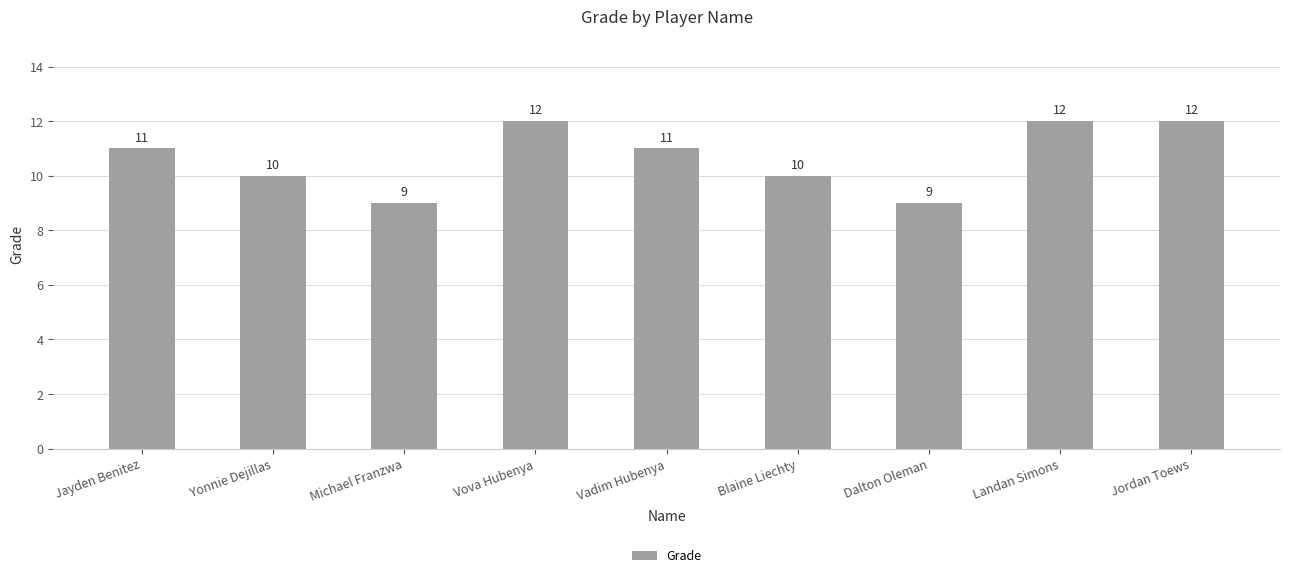

What is the smallest value displayed?

9